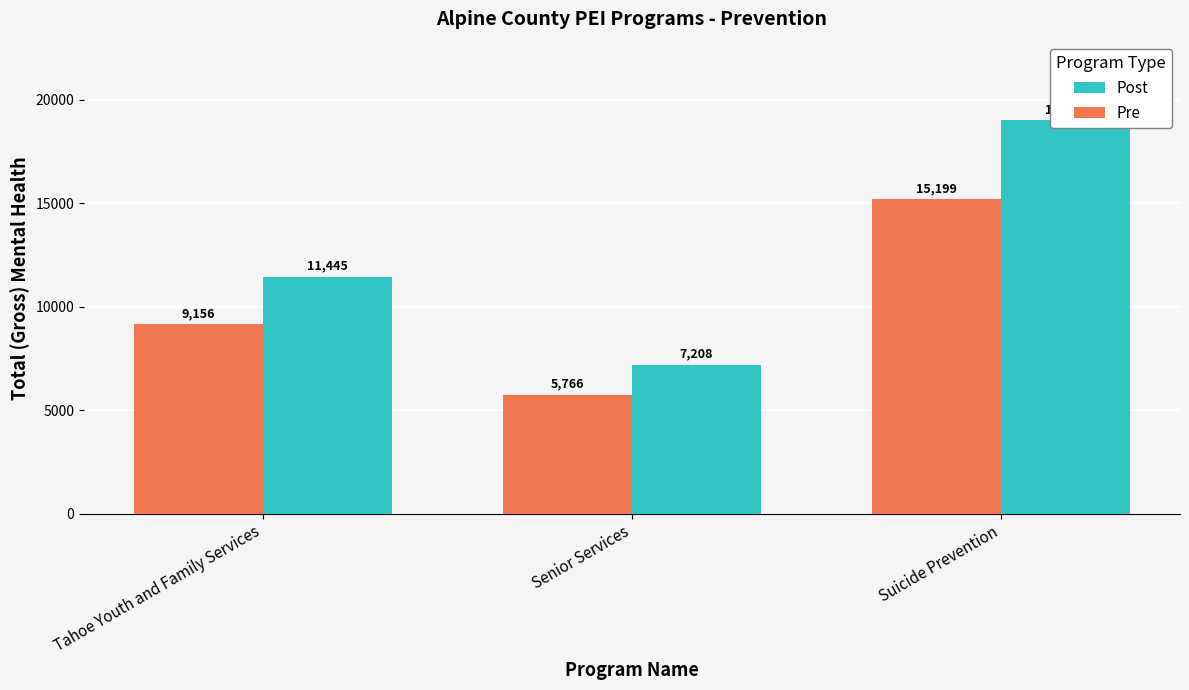

Reading left to right, transcribe all the data shown in this chart.

Post: 11445.0	7208.0	18999.0
Pre: 9156.0	5766.4	15199.2